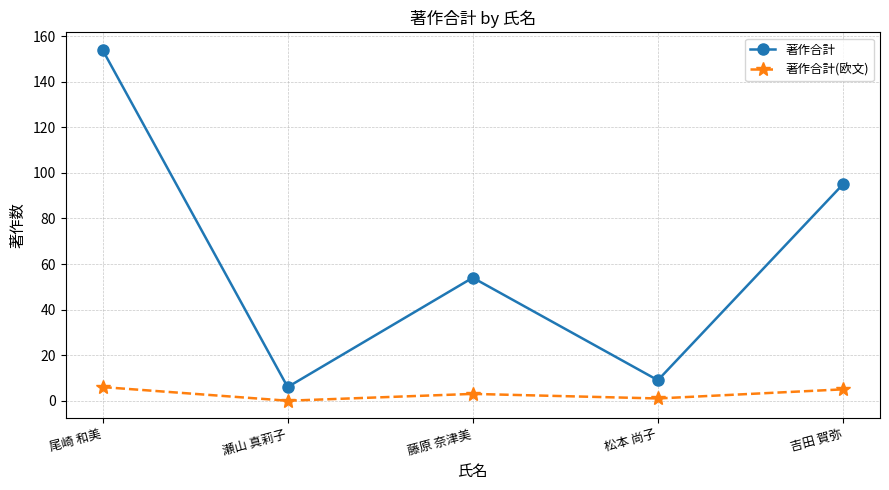

Which series changed the most between 藤原 奈津美 and 吉田 賀弥?

著作合計